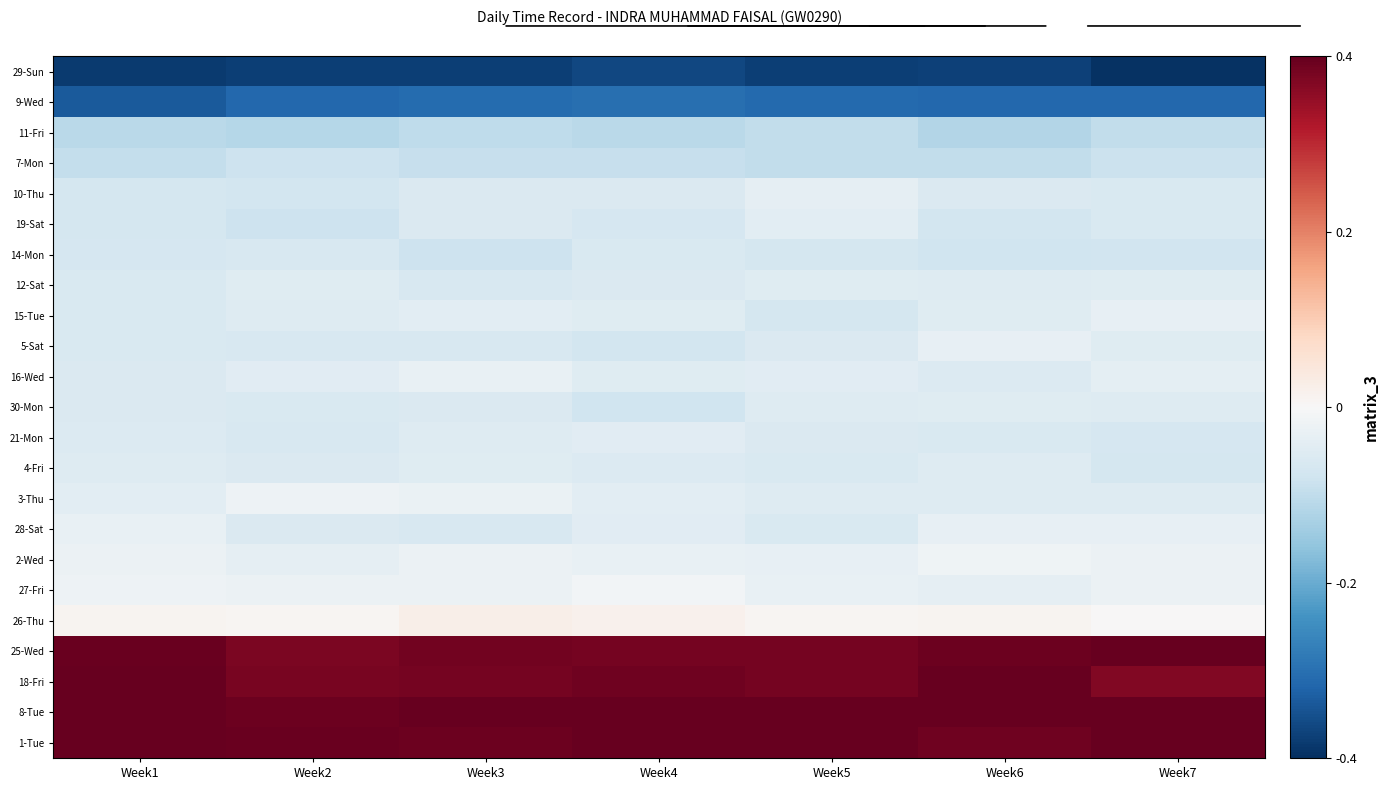

Reading left to right, what are all the values shown in this chart?

29-Sun: Week1=-1.9	Week2=-1.9	Week3=-1.9	Week4=-1.8	Week5=-1.9	Week6=-1.9	Week7=-2.0
9-Wed: Week1=-1.7	Week2=-1.6	Week3=-1.5	Week4=-1.5	Week5=-1.6	Week6=-1.6	Week7=-1.6
11-Fri: Week1=-0.5	Week2=-0.6	Week3=-0.5	Week4=-0.5	Week5=-0.5	Week6=-0.6	Week7=-0.5
7-Mon: Week1=-0.5	Week2=-0.4	Week3=-0.5	Week4=-0.5	Week5=-0.5	Week6=-0.5	Week7=-0.4
10-Thu: Week1=-0.4	Week2=-0.4	Week3=-0.3	Week4=-0.3	Week5=-0.2	Week6=-0.3	Week7=-0.3
19-Sat: Week1=-0.3	Week2=-0.4	Week3=-0.3	Week4=-0.3	Week5=-0.2	Week6=-0.4	Week7=-0.3
14-Mon: Week1=-0.3	Week2=-0.3	Week3=-0.4	Week4=-0.3	Week5=-0.4	Week6=-0.4	Week7=-0.4
12-Sat: Week1=-0.3	Week2=-0.2	Week3=-0.3	Week4=-0.3	Week5=-0.2	Week6=-0.3	Week7=-0.2
15-Tue: Week1=-0.3	Week2=-0.3	Week3=-0.2	Week4=-0.2	Week5=-0.4	Week6=-0.2	Week7=-0.2
5-Sat: Week1=-0.3	Week2=-0.3	Week3=-0.3	Week4=-0.4	Week5=-0.3	Week6=-0.2	Week7=-0.2
16-Wed: Week1=-0.3	Week2=-0.2	Week3=-0.2	Week4=-0.2	Week5=-0.2	Week6=-0.3	Week7=-0.2
30-Mon: Week1=-0.3	Week2=-0.3	Week3=-0.3	Week4=-0.4	Week5=-0.3	Week6=-0.2	Week7=-0.3
21-Mon: Week1=-0.3	Week2=-0.3	Week3=-0.3	Week4=-0.2	Week5=-0.3	Week6=-0.3	Week7=-0.3
4-Fri: Week1=-0.3	Week2=-0.3	Week3=-0.2	Week4=-0.3	Week5=-0.3	Week6=-0.3	Week7=-0.3
3-Thu: Week1=-0.2	Week2=-0.1	Week3=-0.1	Week4=-0.2	Week5=-0.3	Week6=-0.3	Week7=-0.3
28-Sat: Week1=-0.2	Week2=-0.3	Week3=-0.3	Week4=-0.2	Week5=-0.3	Week6=-0.2	Week7=-0.2
2-Wed: Week1=-0.1	Week2=-0.2	Week3=-0.1	Week4=-0.1	Week5=-0.2	Week6=-0.1	Week7=-0.1
27-Fri: Week1=-0.1	Week2=-0.1	Week3=-0.1	Week4=-0.1	Week5=-0.1	Week6=-0.2	Week7=-0.1
26-Thu: Week1=0.1	Week2=0.0	Week3=0.1	Week4=0.1	Week5=0.0	Week6=0.1	Week7=0.0
25-Wed: Week1=2.0	Week2=1.9	Week3=1.9	Week4=1.9	Week5=1.9	Week6=2.0	Week7=2.0
18-Fri: Week1=2.0	Week2=1.9	Week3=1.9	Week4=1.9	Week5=1.9	Week6=2.0	Week7=1.9
8-Tue: Week1=2.0	Week2=2.0	Week3=2.0	Week4=2.0	Week5=2.0	Week6=2.0	Week7=2.0
1-Tue: Week1=2.1	Week2=2.0	Week3=2.0	Week4=2.0	Week5=2.0	Week6=1.9	Week7=2.0